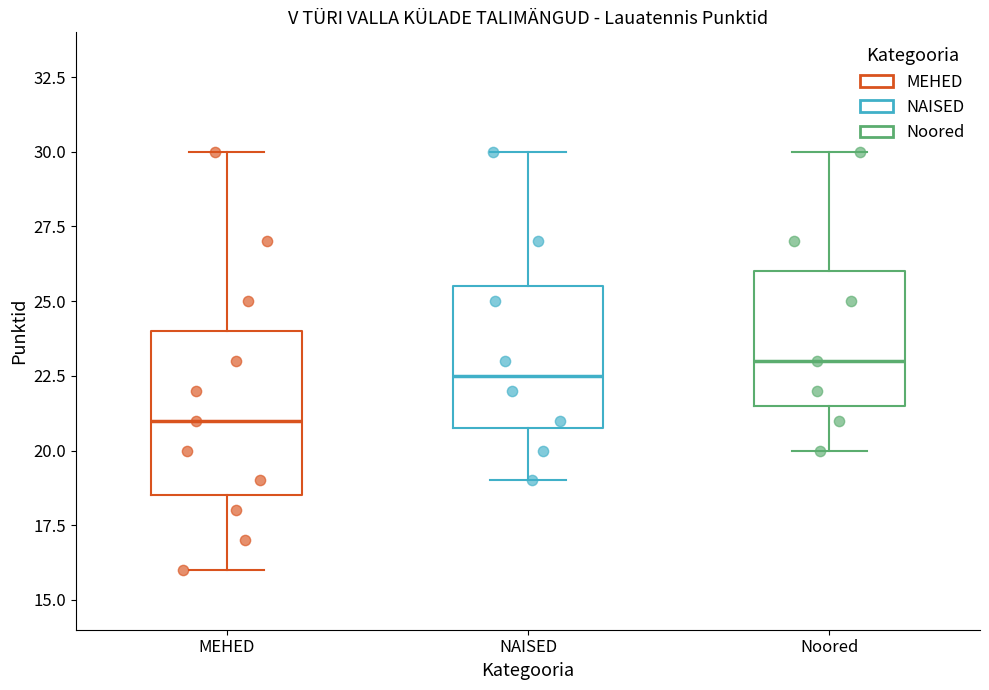

Where does the upper whisker of the box for NAISED end on the y-axis? The values are not printed on the chart, so give them approximately, as read against the axis.

30.0